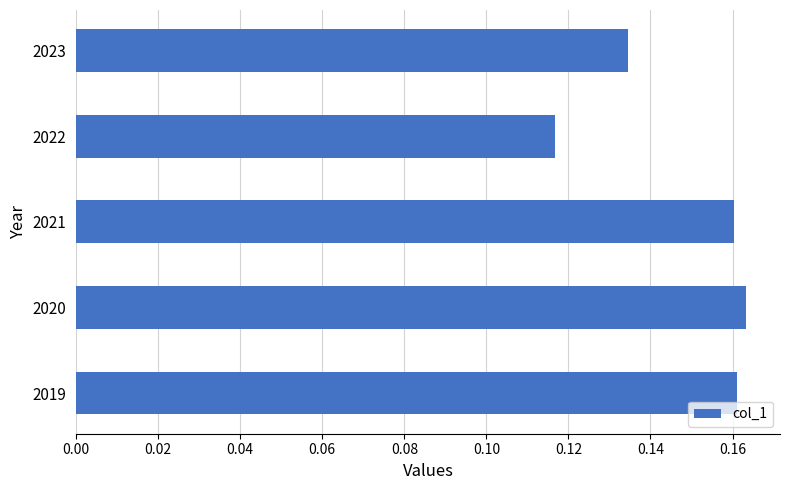

How many values are between 0 and 1?

5